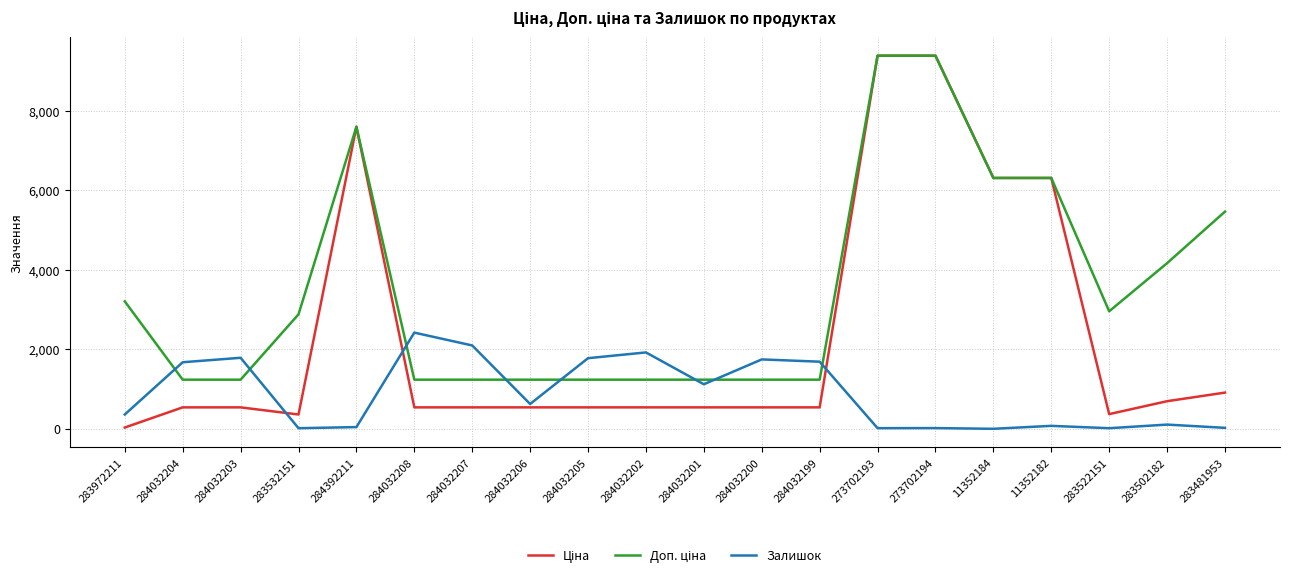

The Залишок series shows 1921.0 at 284032202. True or false?

True